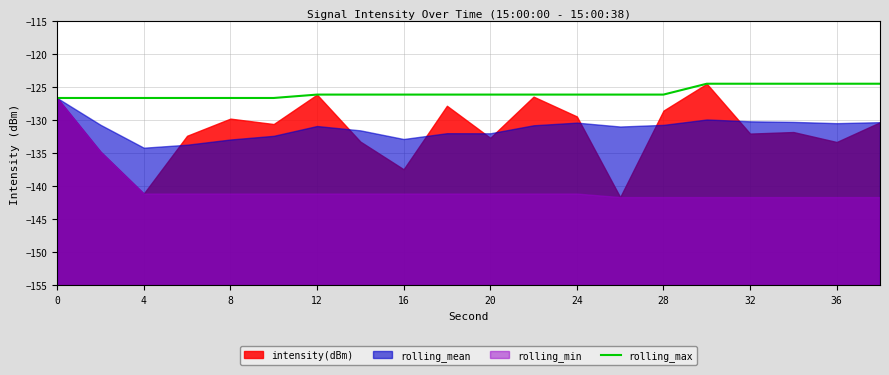

True or false: there are more than 0 points higher than both neighbors.

False